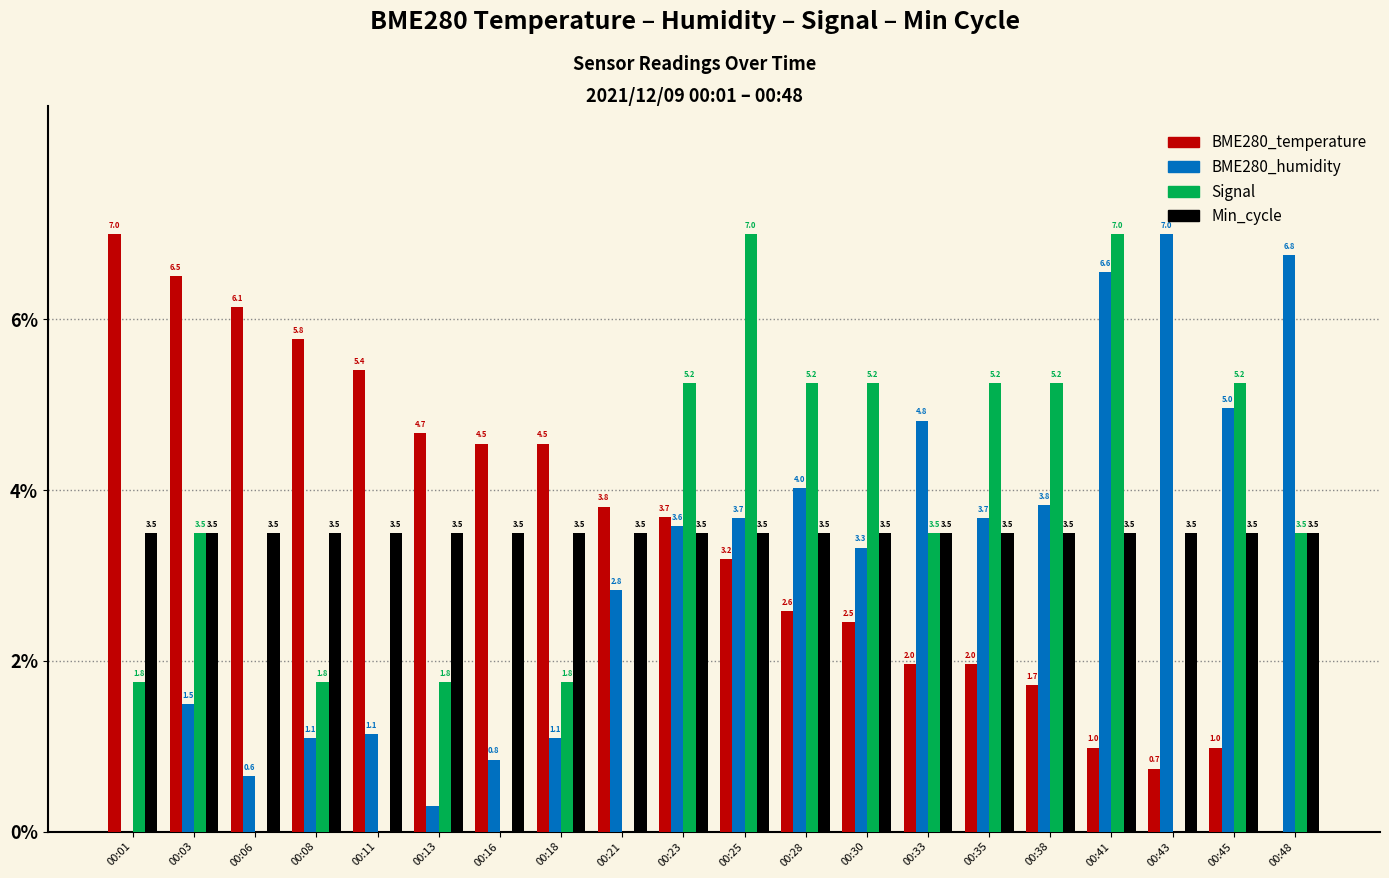

Which series changed the most between 00:41 and 00:43?

Signal